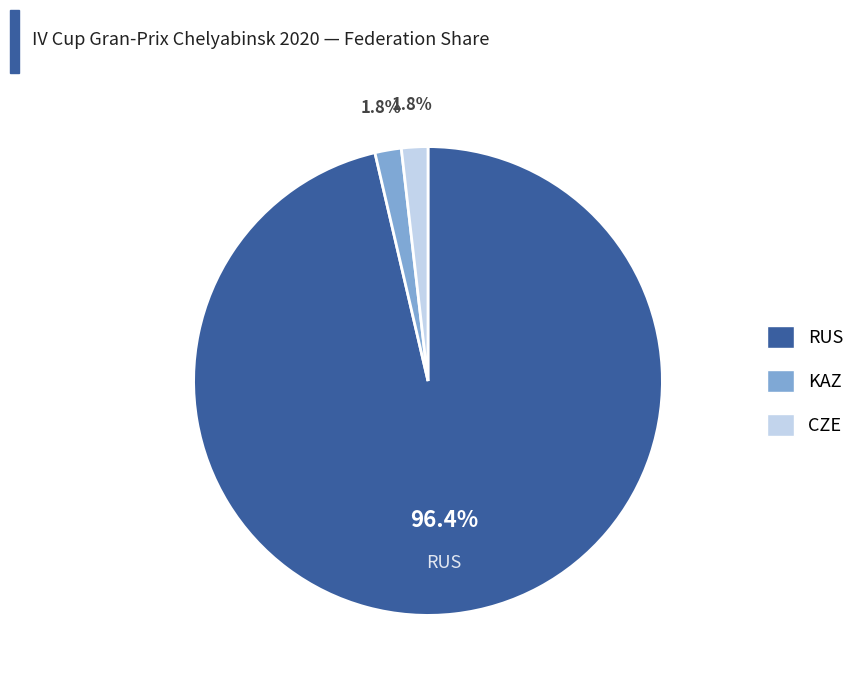

To the nearest percent, what is the difference between the largest and smallest slice percentages?

95%